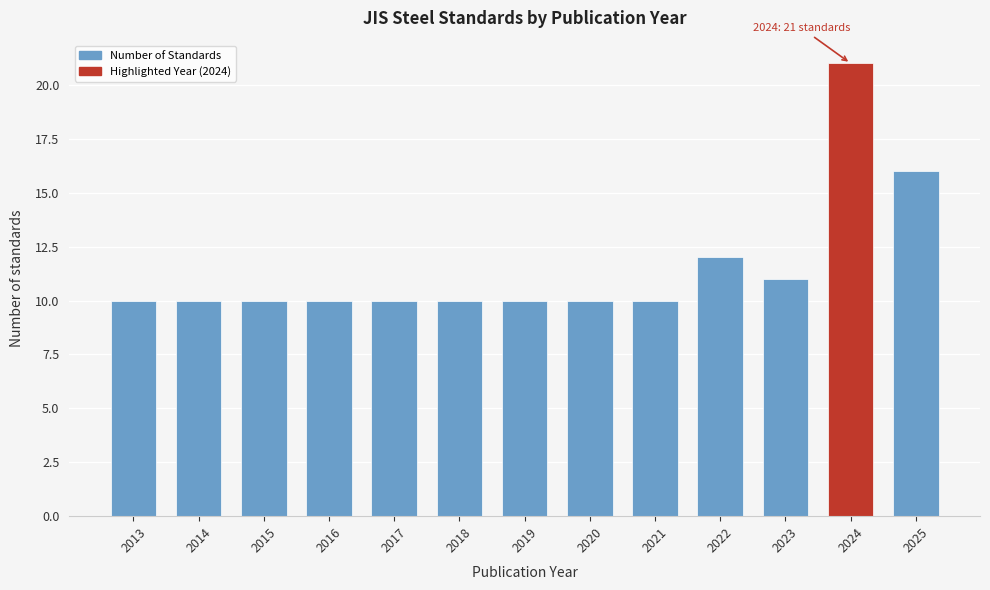

Reading left to right, extract all data points from this chart.

2013=10	2014=10	2015=10	2016=10	2017=10	2018=10	2019=10	2020=10	2021=10	2022=12	2023=11	2024=21	2025=16